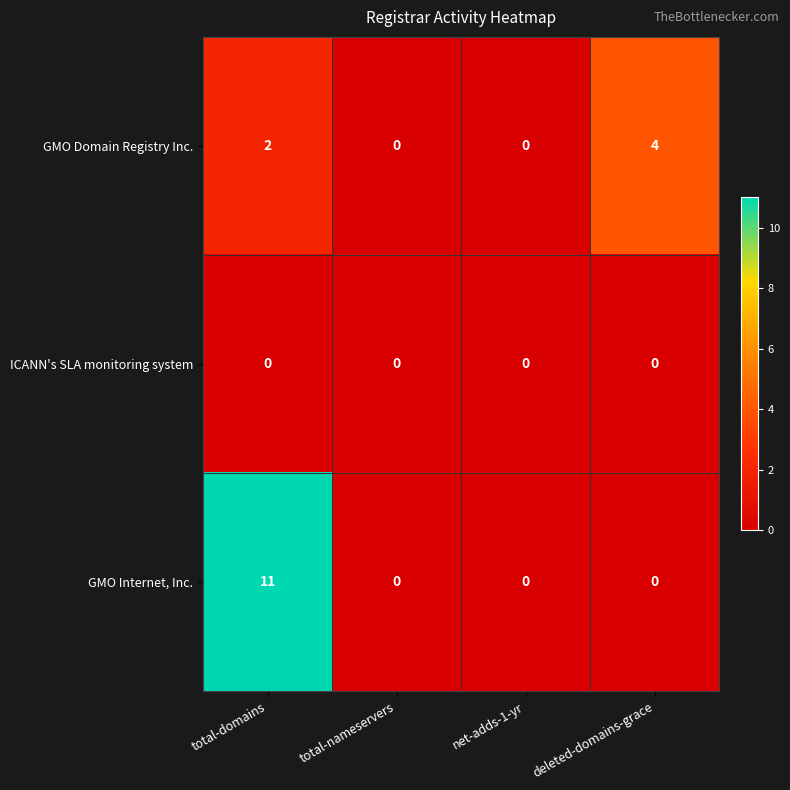

The ICANN's SLA monitoring system series shows 0 at total-nameservers. True or false?

True